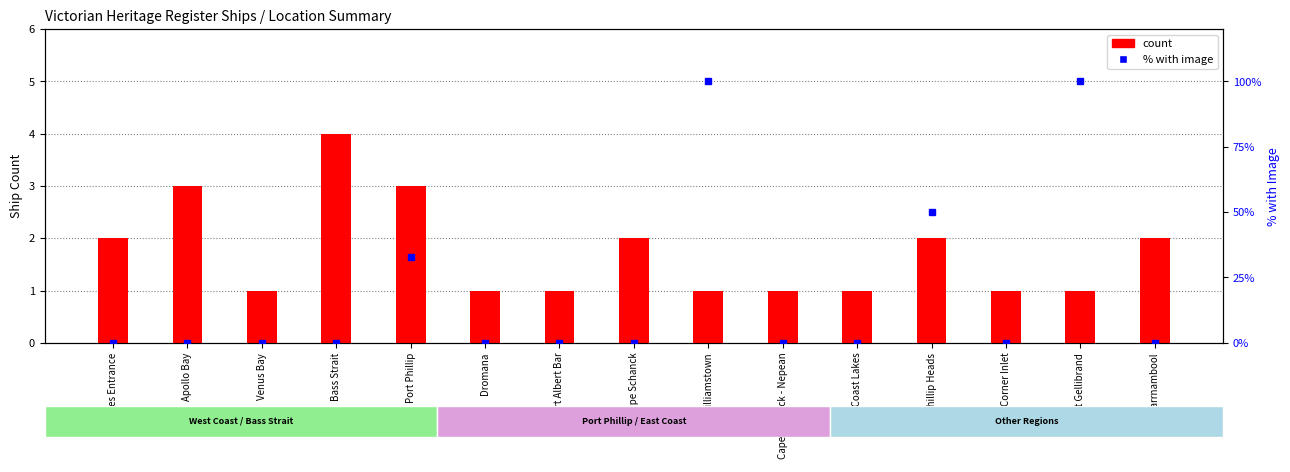

What is the minimum value for count?

1